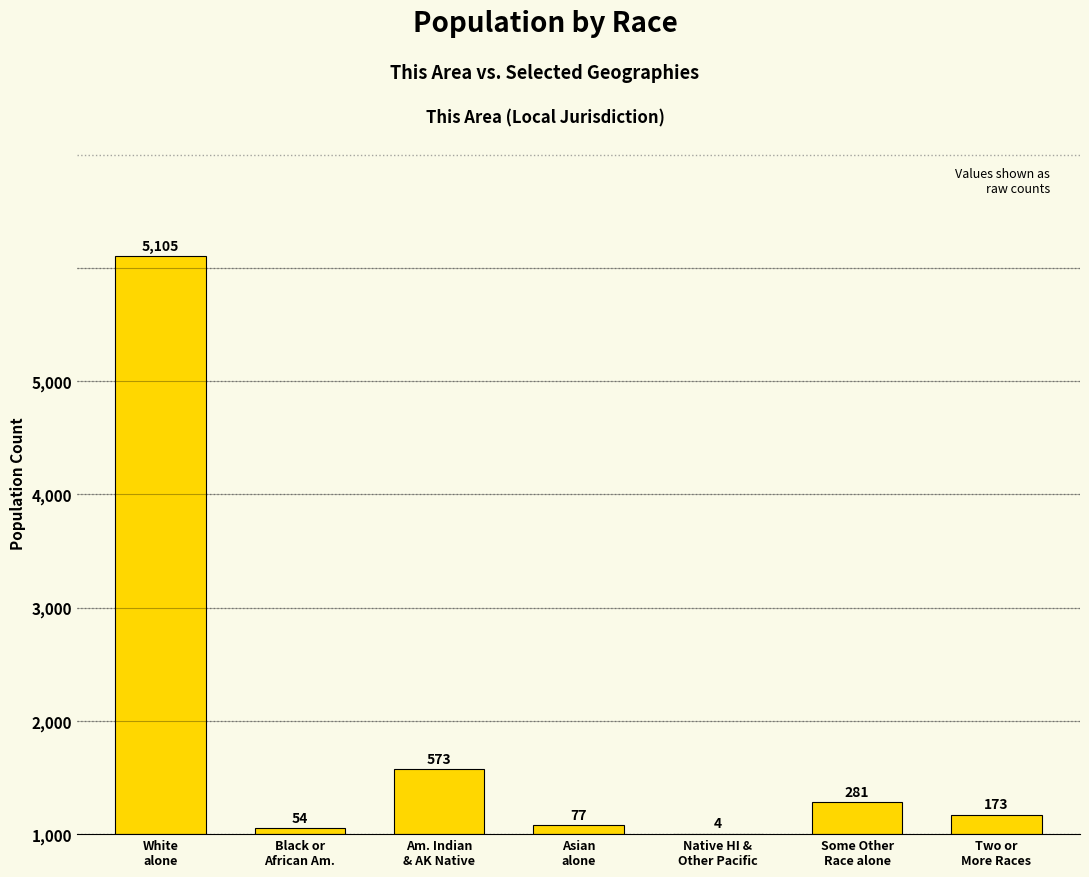

Are the bars horizontal?

No